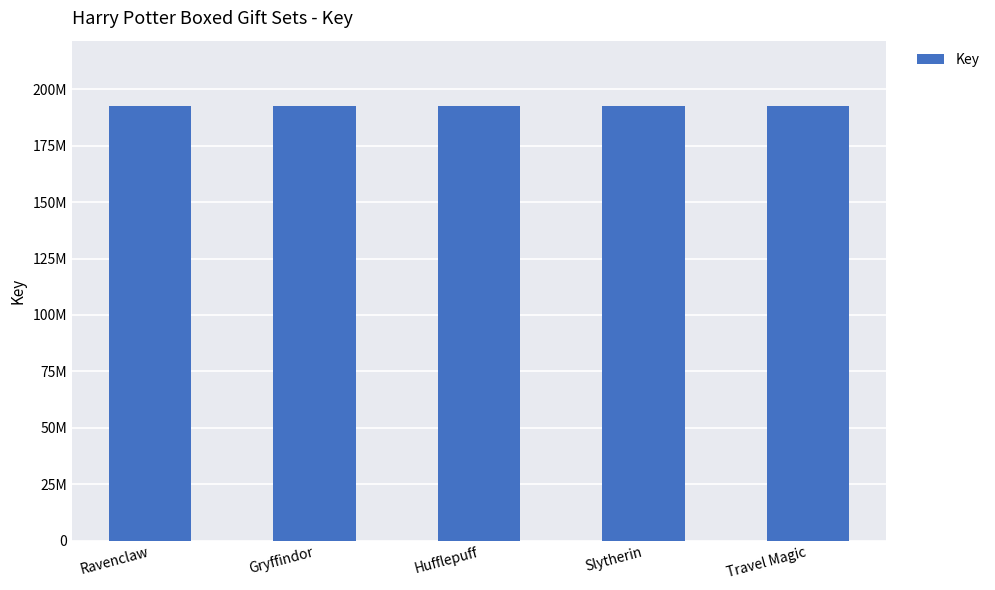

Does the chart contain stacked bars?

No